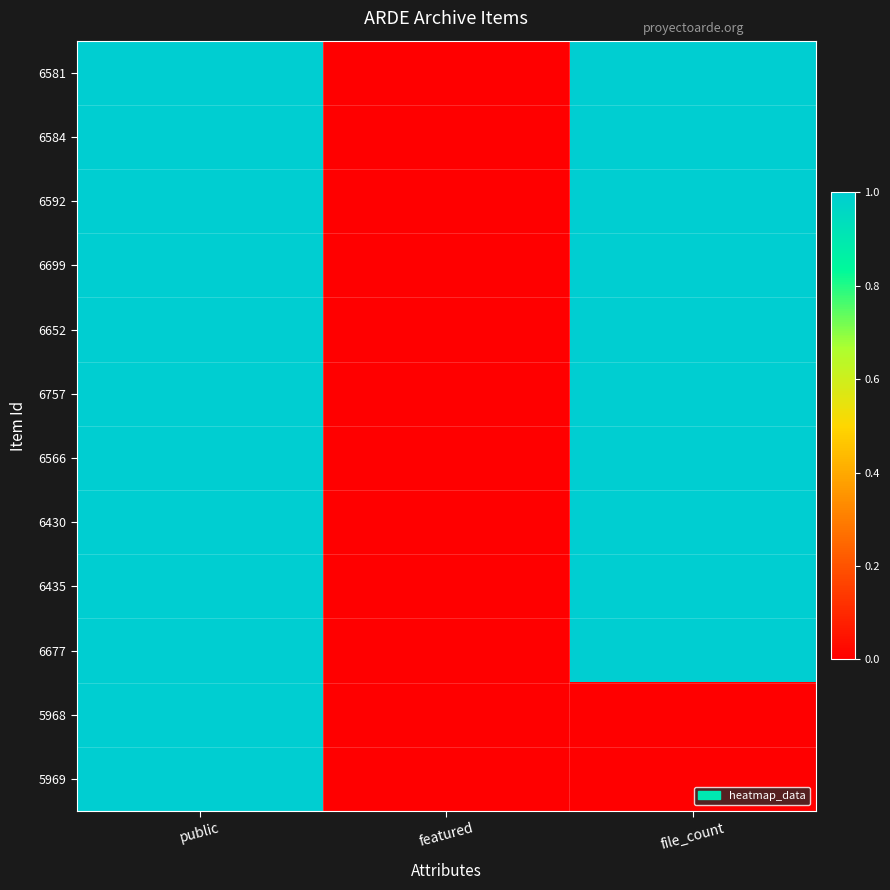

Which series has the largest total across all categories?

6581